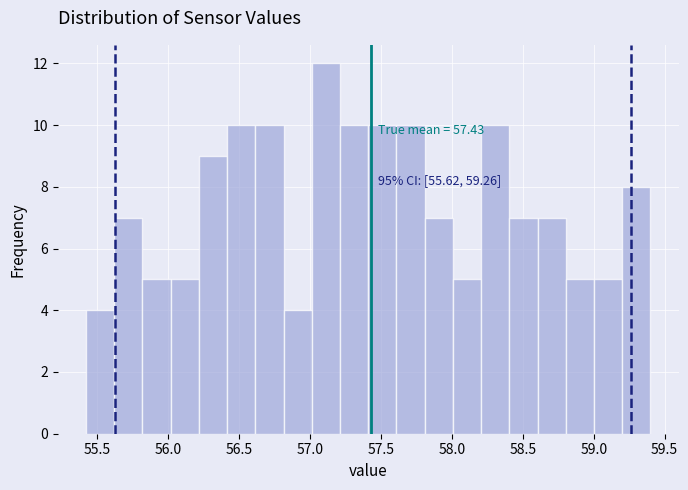

Read against the x-axis, roughly where is the centre of the tallest bar?

57.10